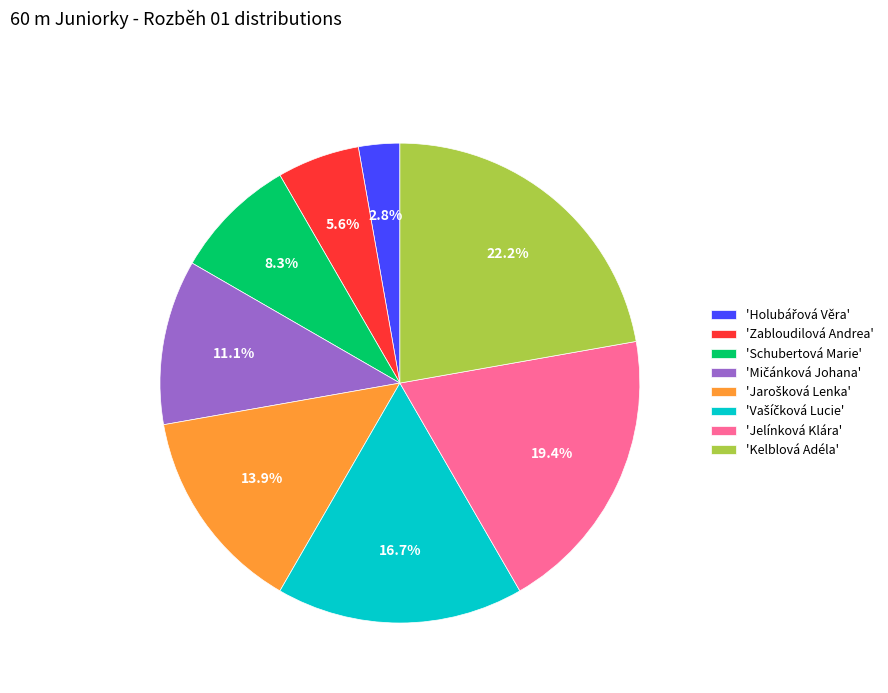

Is there a majority slice in this chart?

No